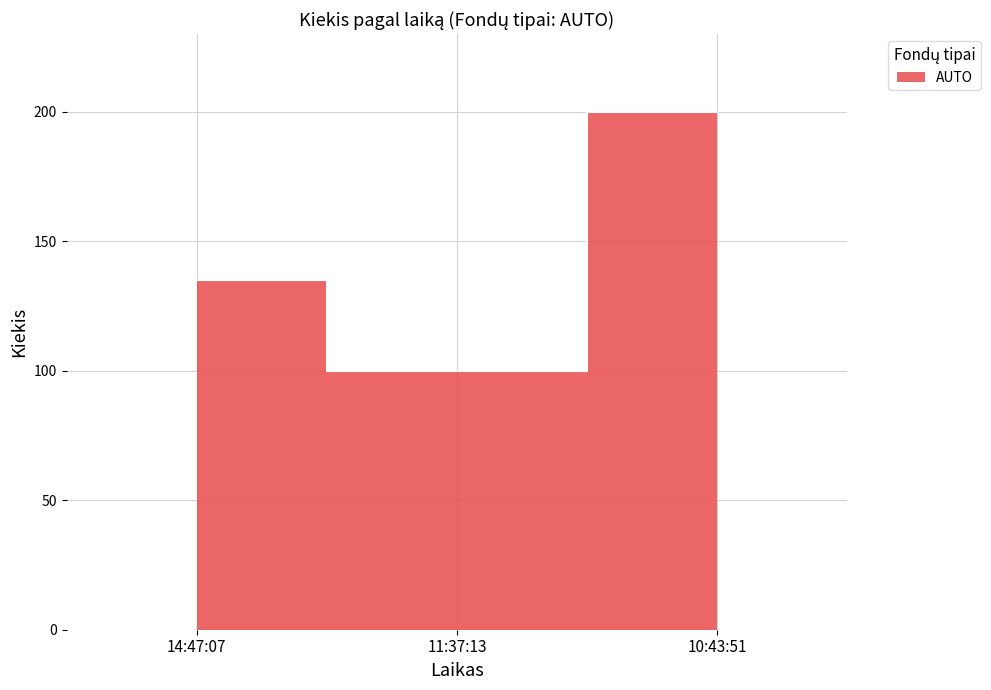

Reading left to right, list all the values displayed in this chart.

14:47:07=135	11:37:13=100	10:43:51=200